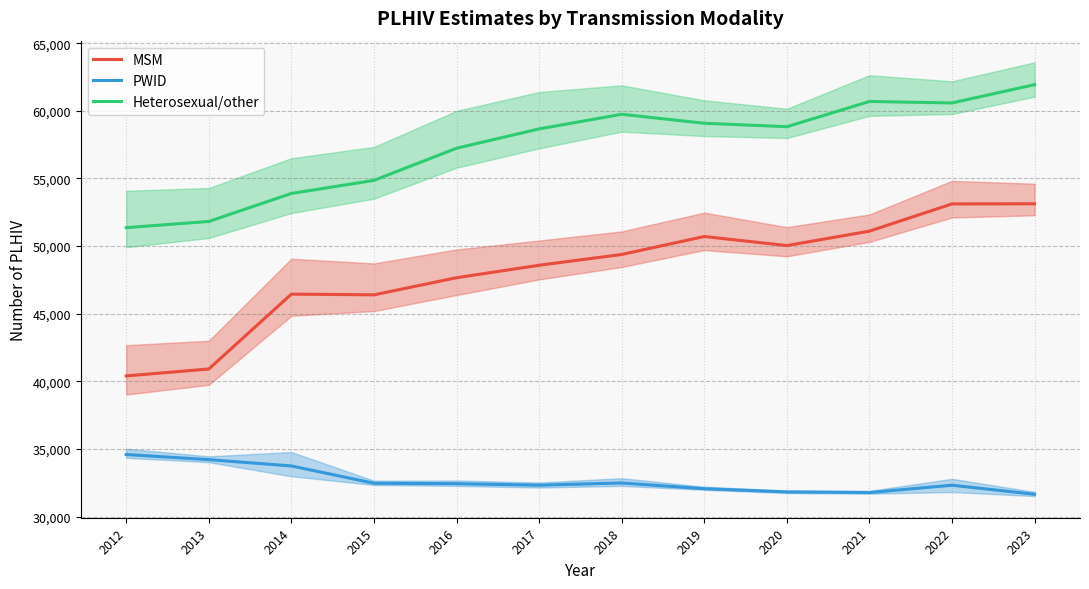

Reading left to right, transcribe all the data shown in this chart.

MSM: 40403.6	40915.3	46448.7	46395.6	47661.1	48584.1	49380.5	50708.2	50037.5	51104.1	53117.2	53125.8
PWID: 34594.0	34214.0	33748.1	32469.1	32437.4	32328.1	32489.7	32066.0	31829.4	31783.0	32323.0	31654.6
Heterosexual/other: 51363.6	51819.9	53890.5	54856.3	57233.8	58659.8	59743.4	59078.8	58824.1	60689.9	60579.9	61934.2